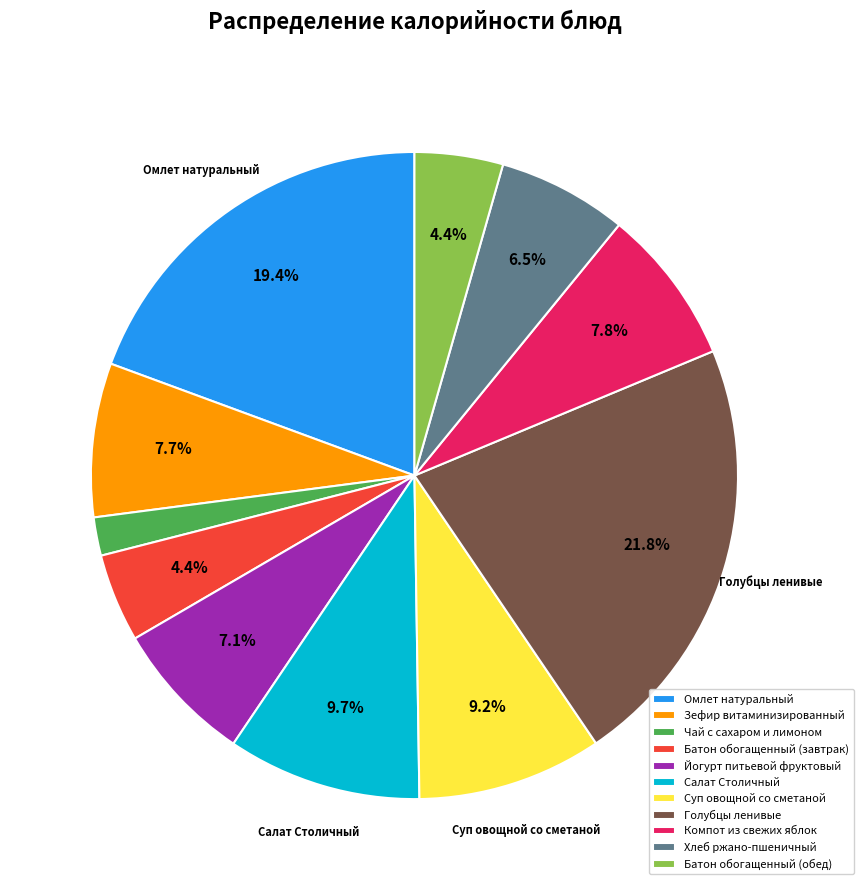

Which category has the smallest portion of the pie?

Чай с сахаром и лимоном